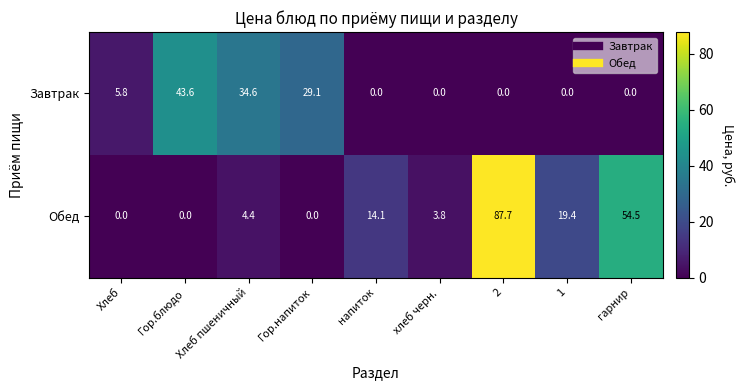

How many values in the Обед series are below 4?

4